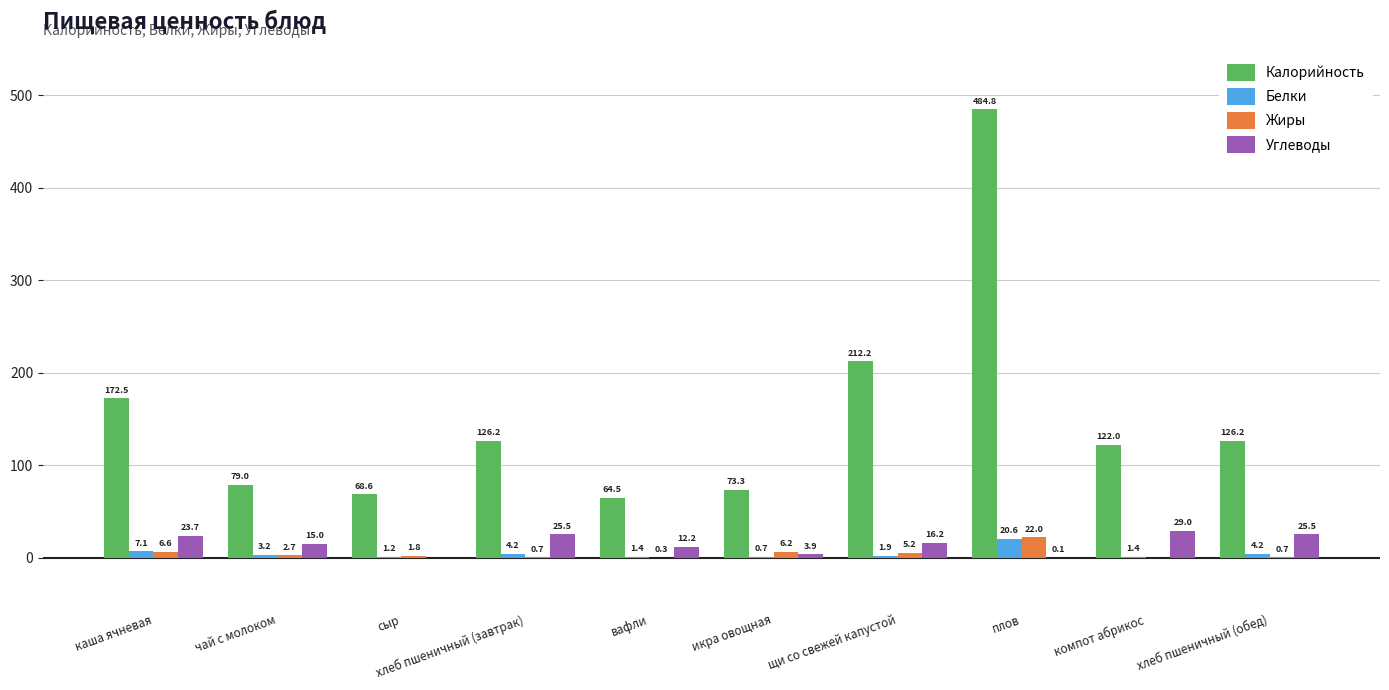

What is the highest value of the Жиры series?

22.0